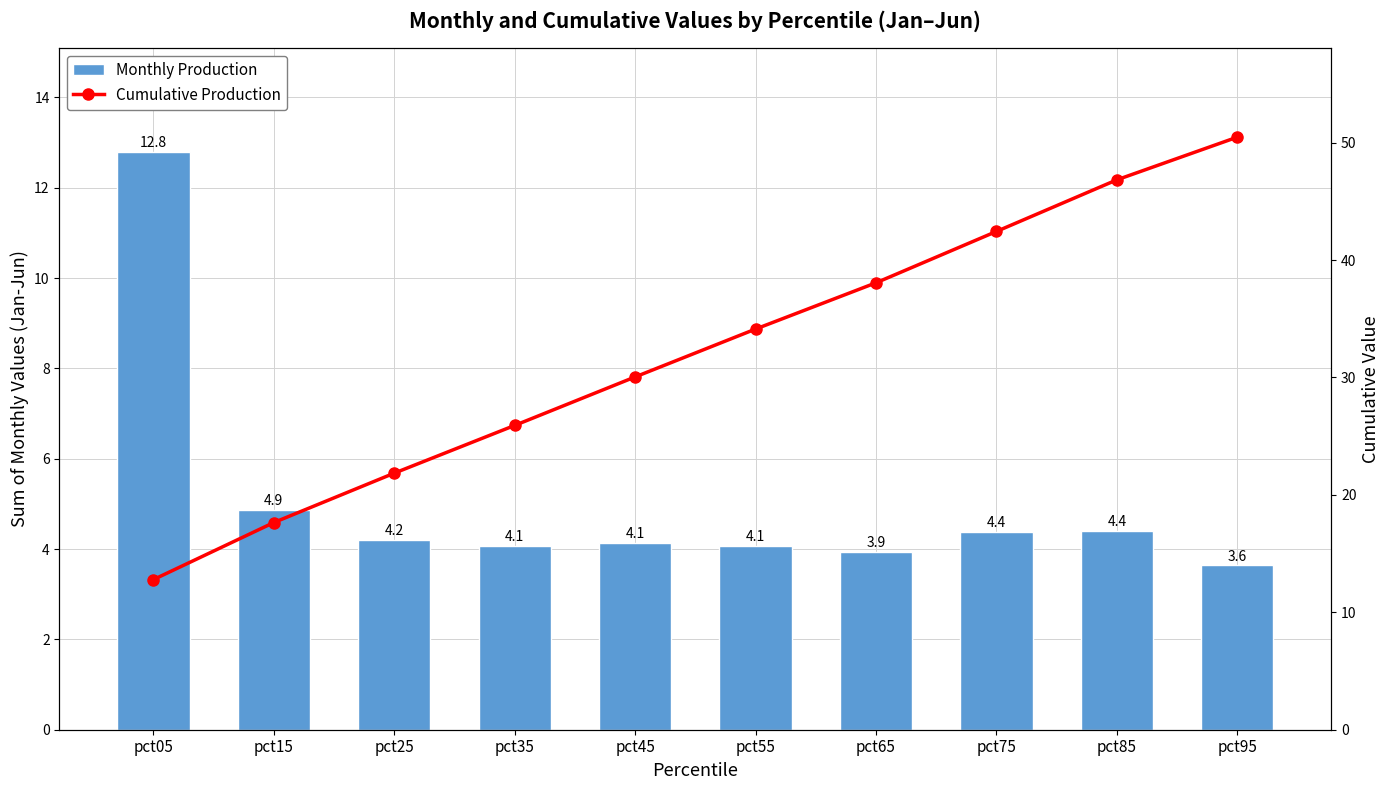

Between pct15 and pct75, which series saw the biggest shift?

Cumulative Production